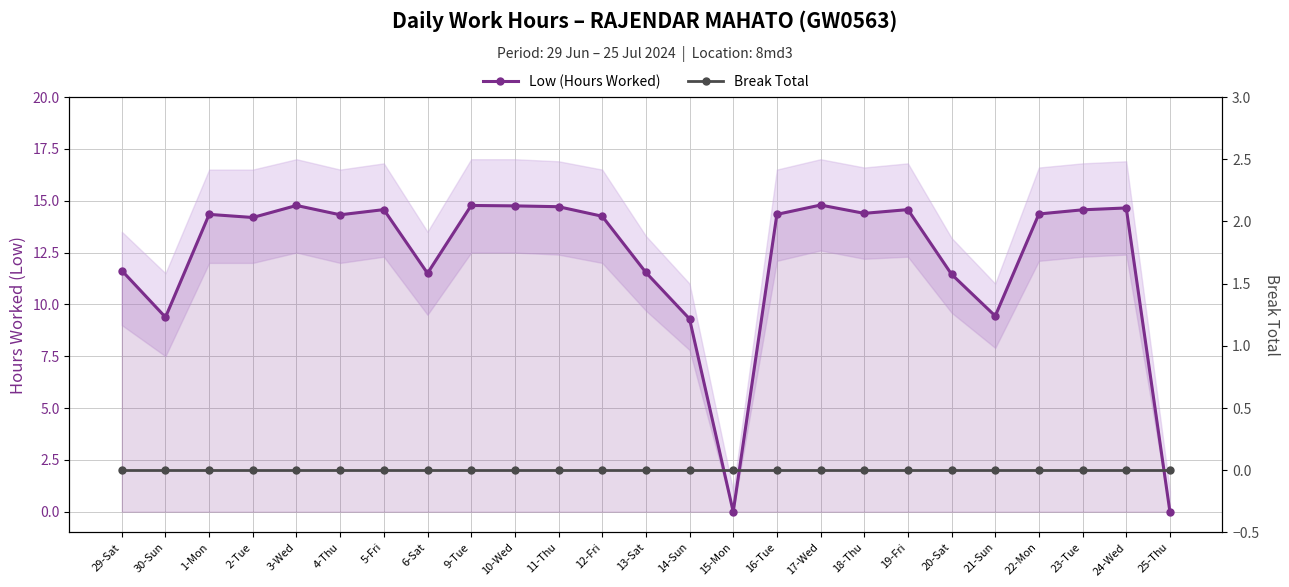

At which label is Low (Hours Worked) closest to 7?

14-Sun